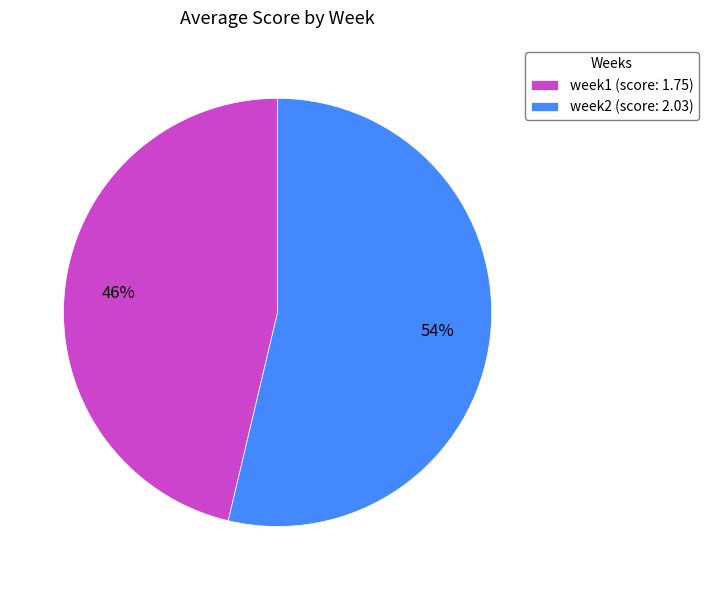

To the nearest percent, what percentage of the pie is week2?

54%